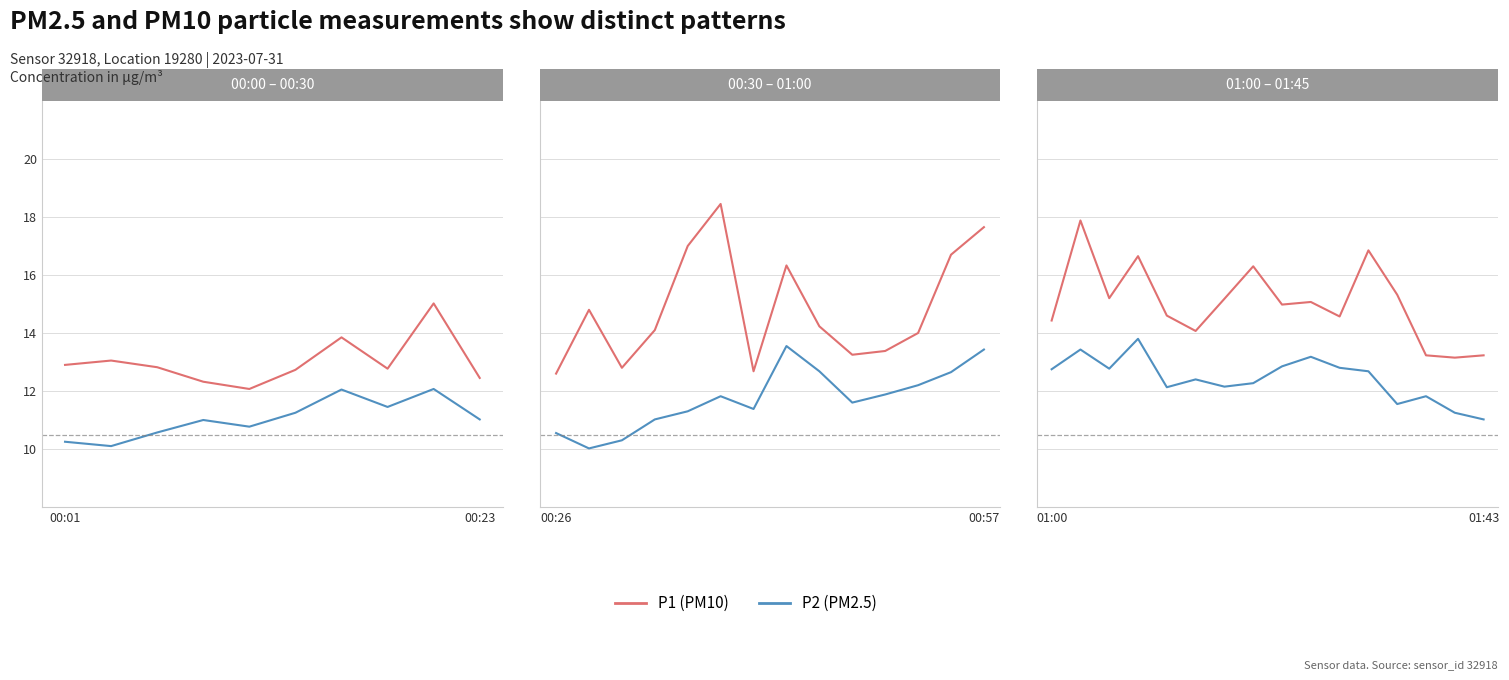

What is the average value of the P1 series?

15.0